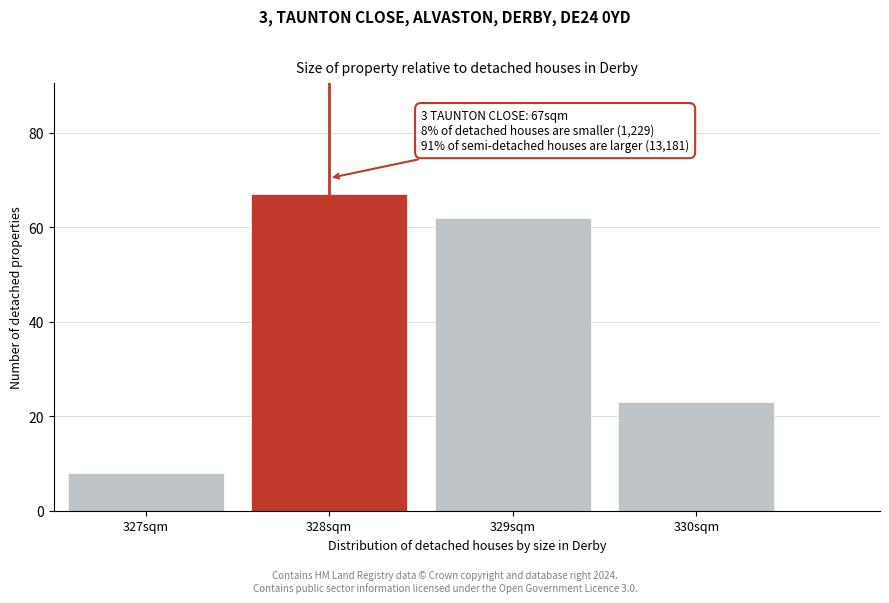

Which range on the x-axis has the tallest bar?

327.5 to 328.5